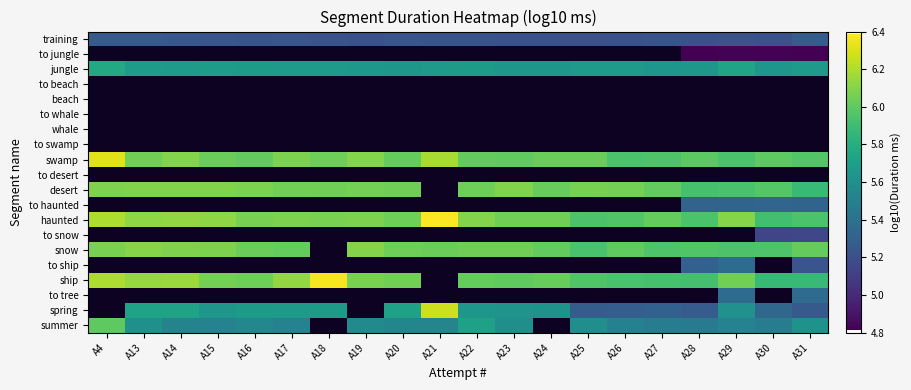

What is the maximum value for jungle?

5.8